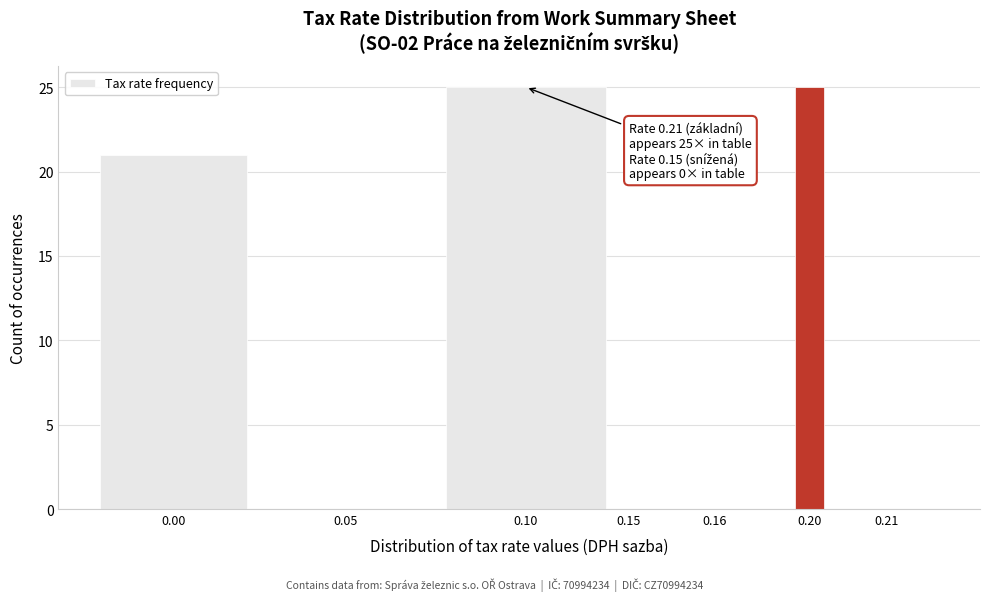

Reading left to right, extract all data points from this chart.

0.00=21	0.05=0	0.10=25	0.15=0	0.16=0	0.20=25	0.21=0